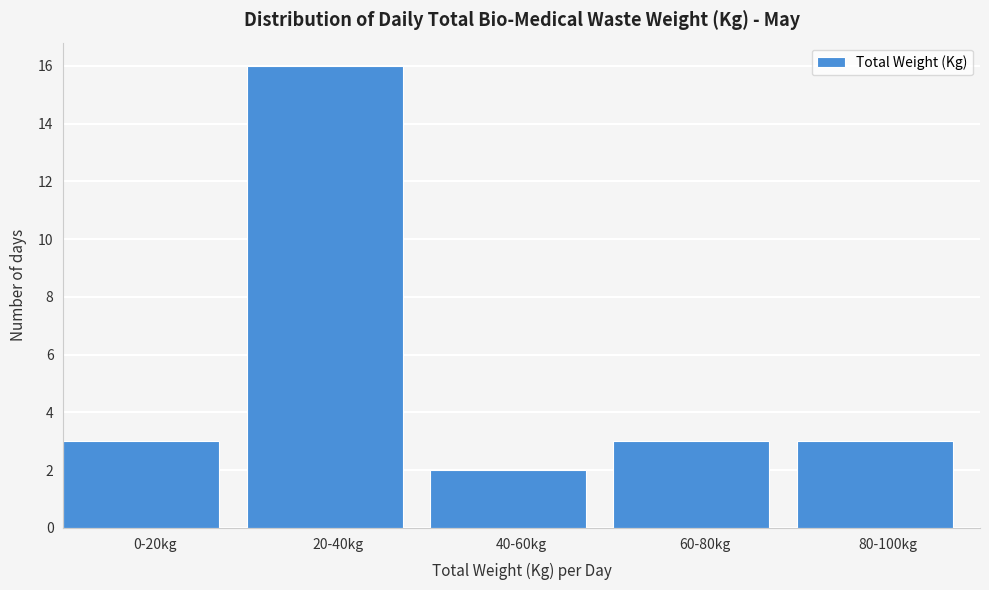

Reading left to right, extract all data points from this chart.

0-20kg=3	20-40kg=16	40-60kg=2	60-80kg=3	80-100kg=3